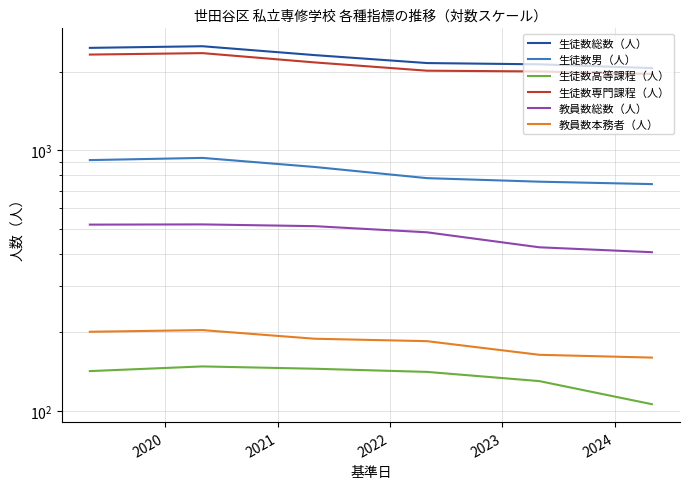

The 生徒数男（人） series shows 781 at 2022. True or false?

True